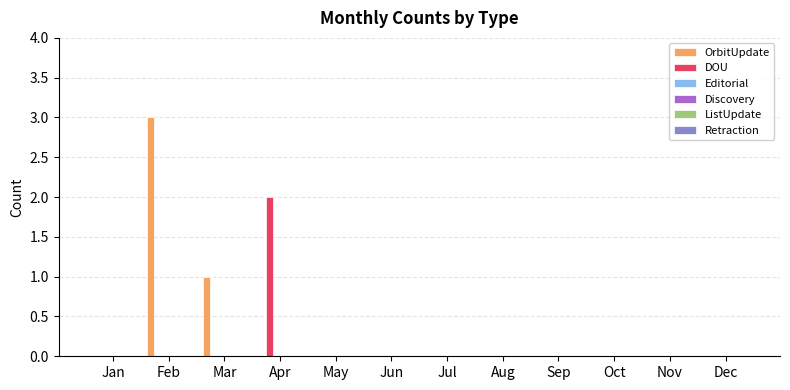

Which series has the largest total across all categories?

OrbitUpdate